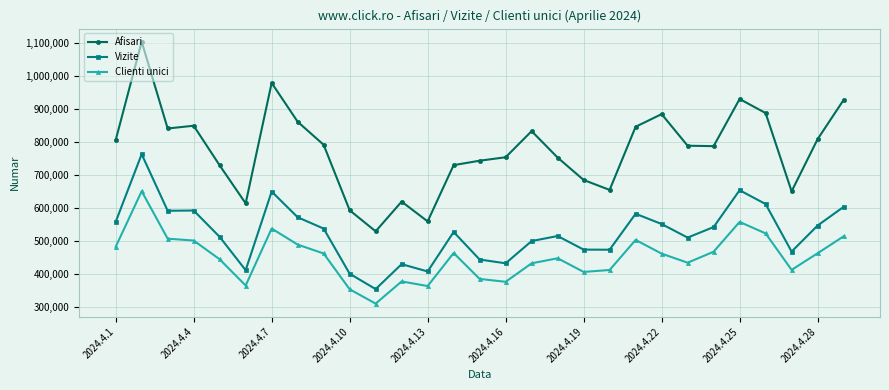

Which series has the largest range (max minus min)?

Afisari